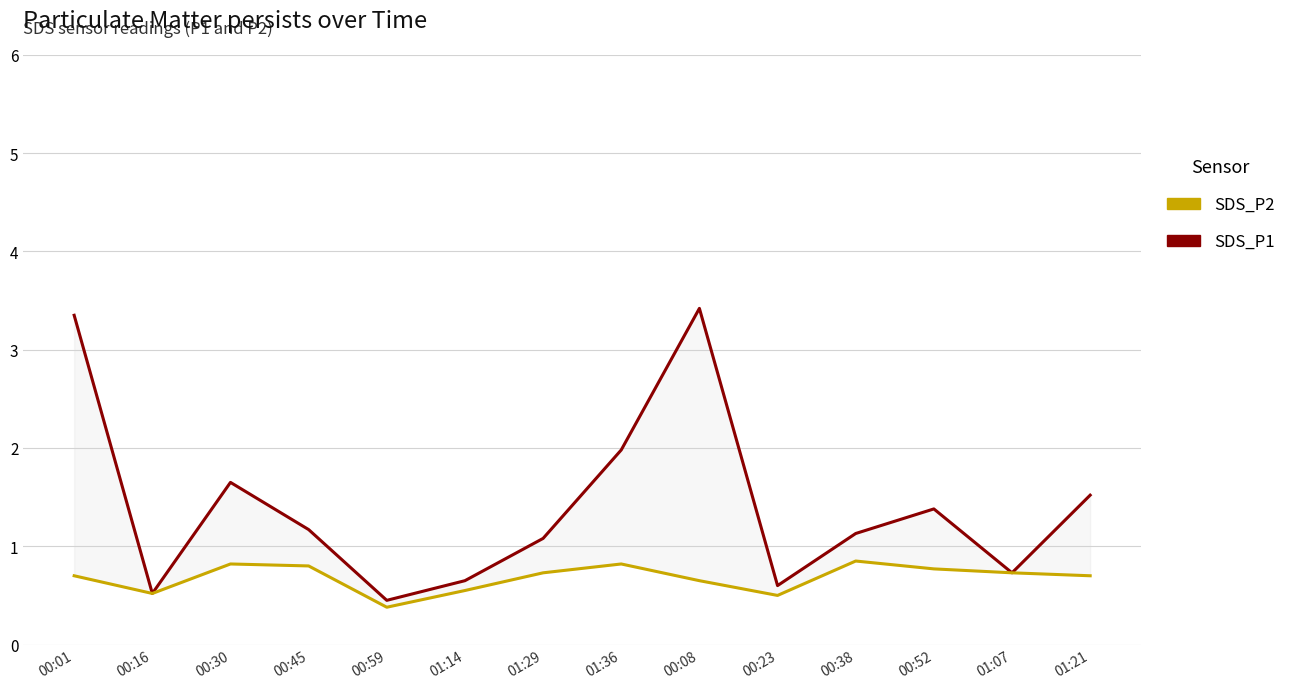

What is the minimum value for SDS_P1?

0.5